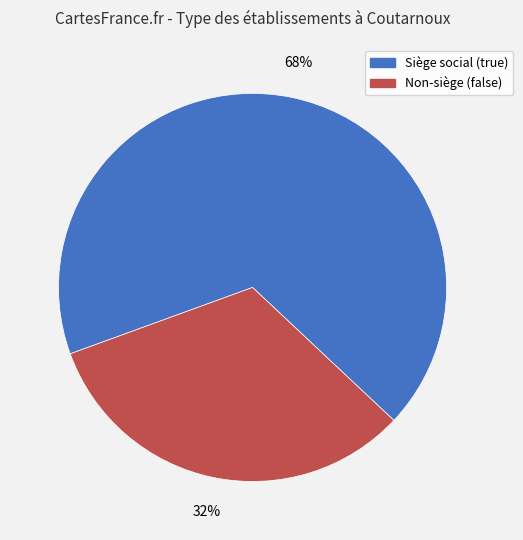

Which category has the biggest portion of the pie?

Siège social (true)